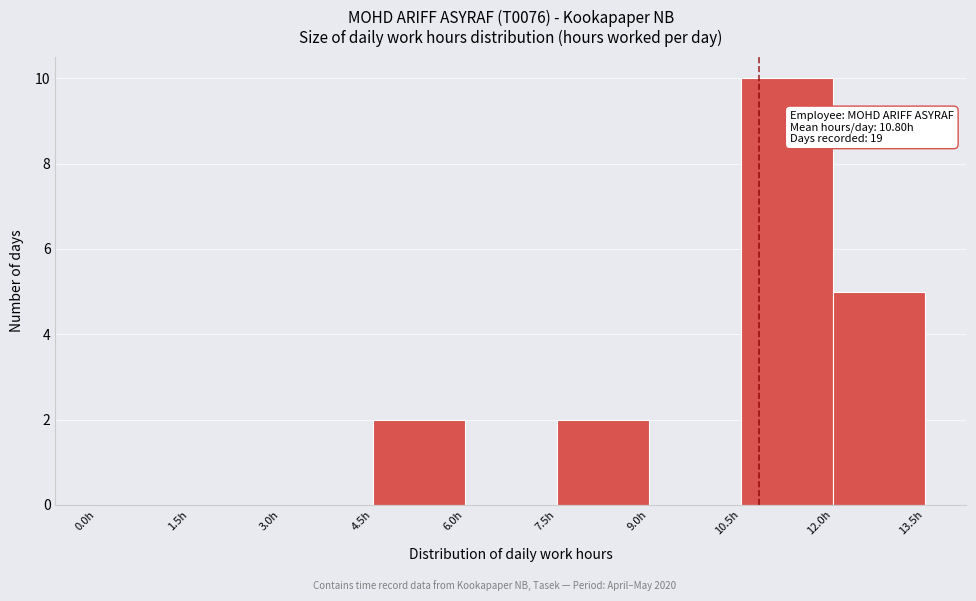

Over which range of the x-axis is the bar tallest?

10.5 to 12.0